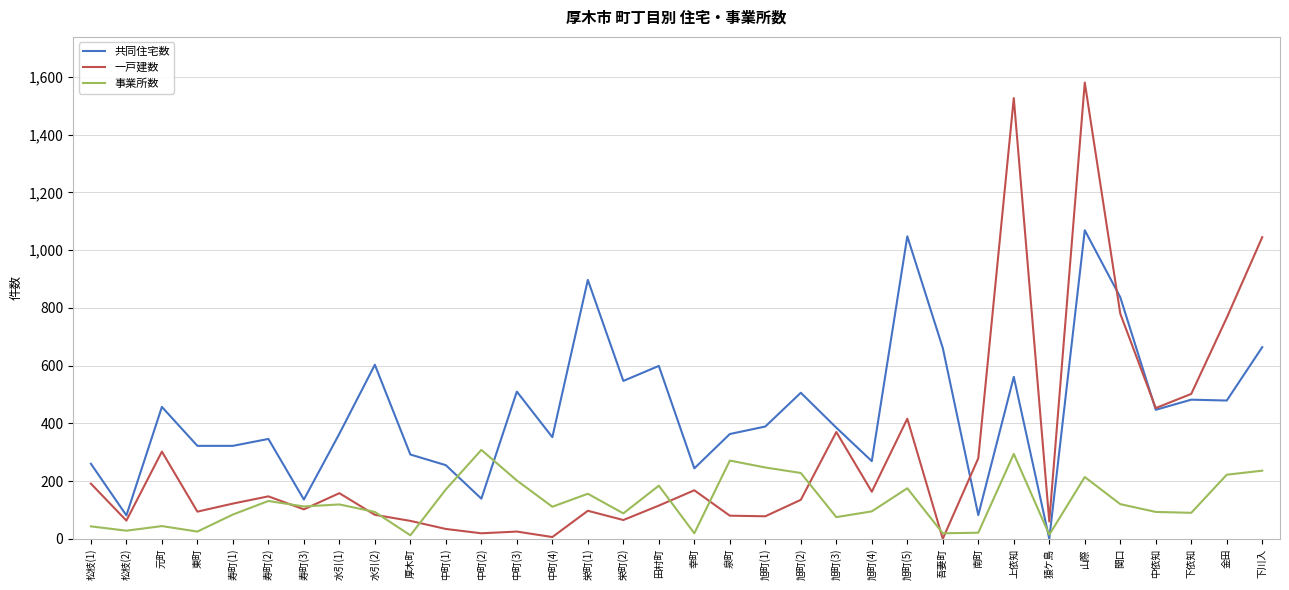

Where is the first local minimum for 事業所数?

松枝(2)